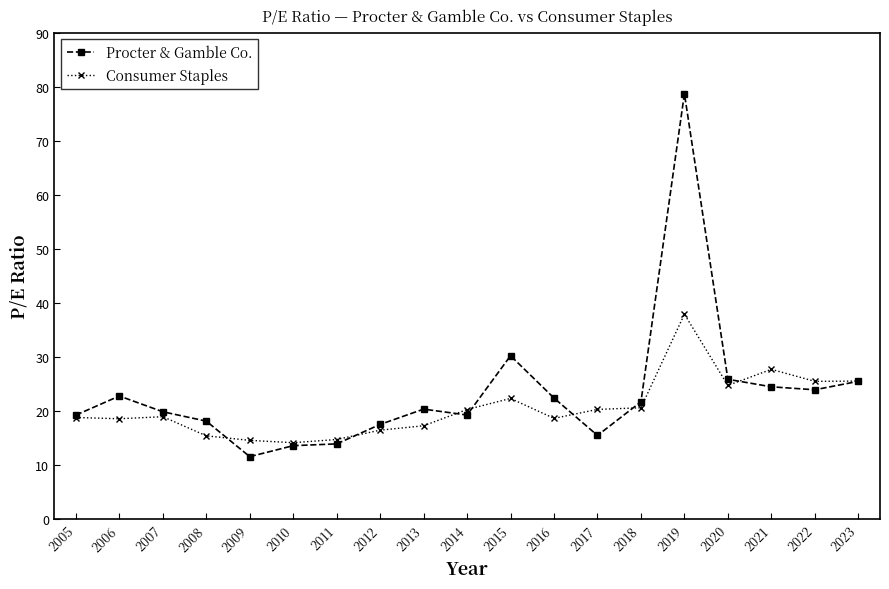

In Consumer Staples, how many points are higher than both neighbors (excluding endpoints)?

4